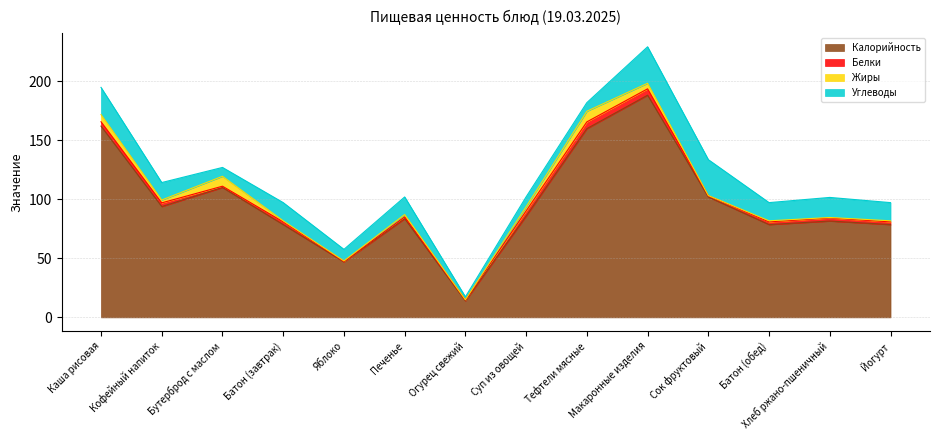

True or false: Углеводы has more than 1 points higher than both neighbors.

True